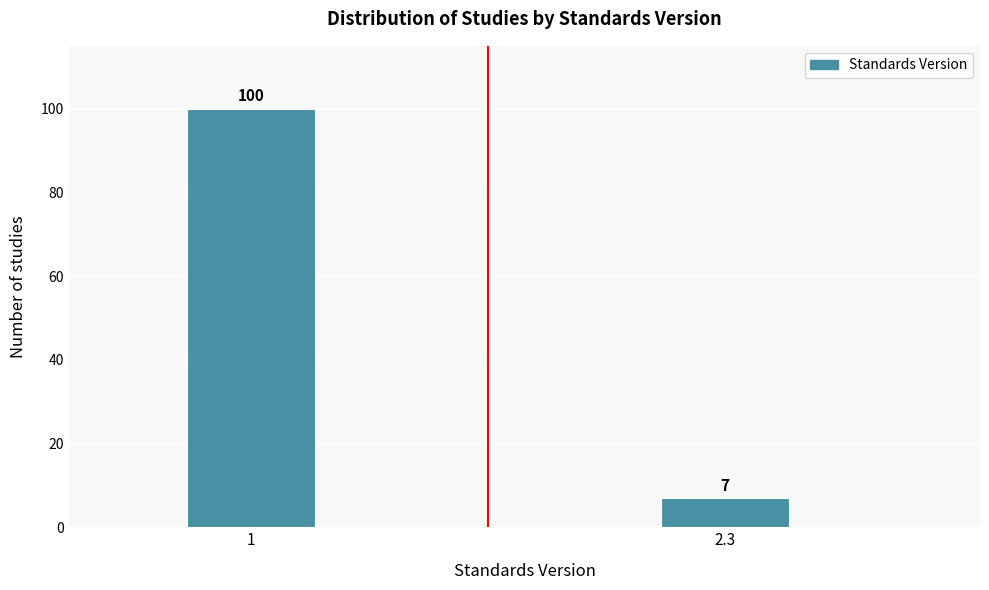

Reading right to left, transcribe all the data shown in this chart.

7	100